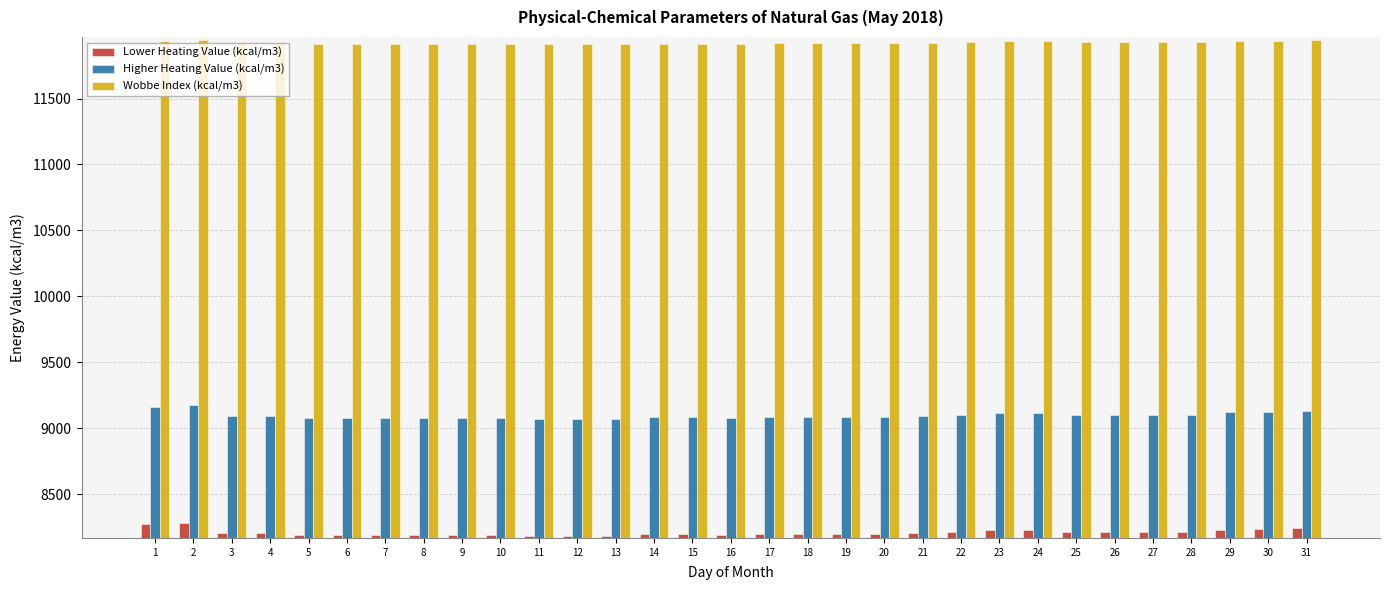

What is the spread (max minus min) of values at 27?

3718.7